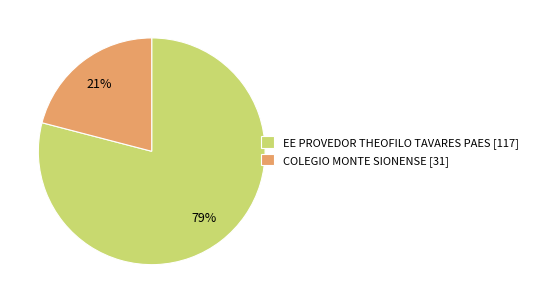

What is the largest slice in the pie chart?

EE PROVEDOR THEOFILO TAVARES PAES